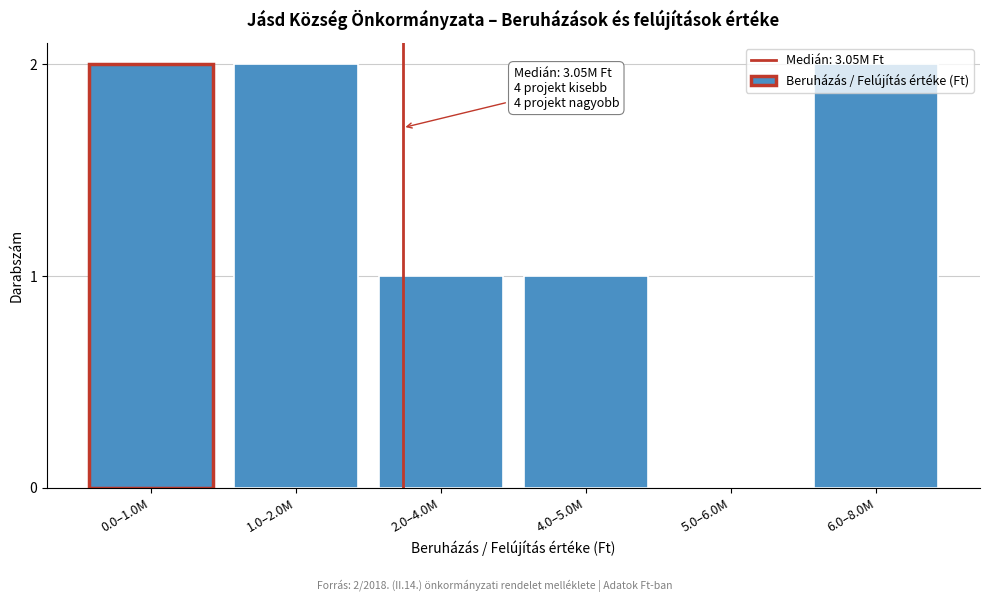

What is the sum of all values?

8